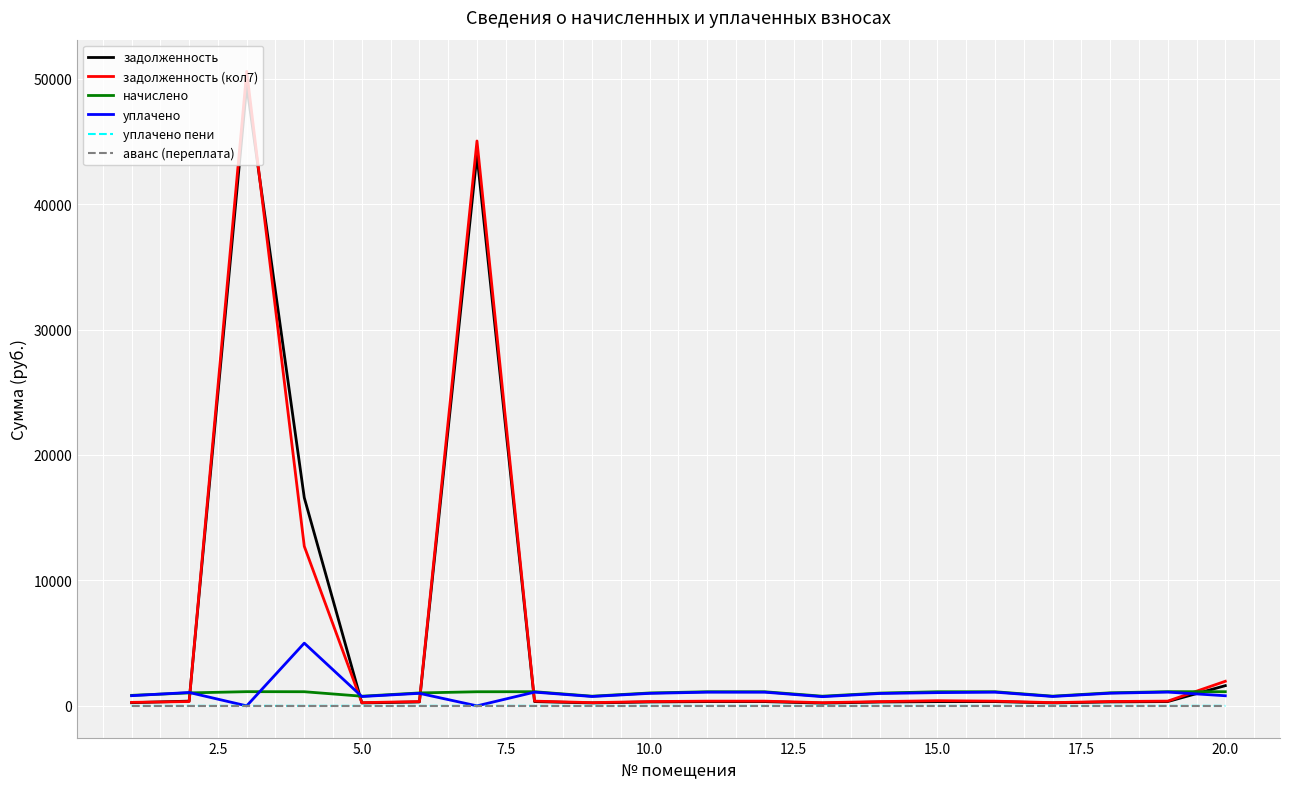

Which series has the widest spread of values?

задолженность (кол7)